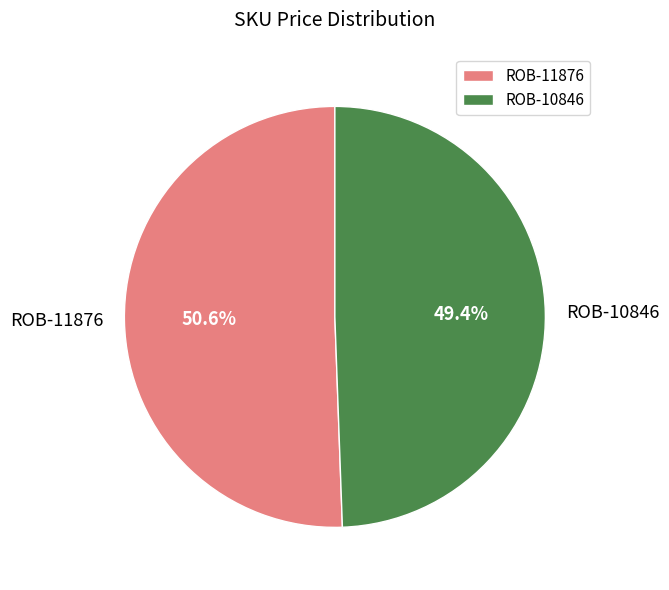

Do ROB-11876 and ROB-10846 together represent more than half of the pie?

Yes